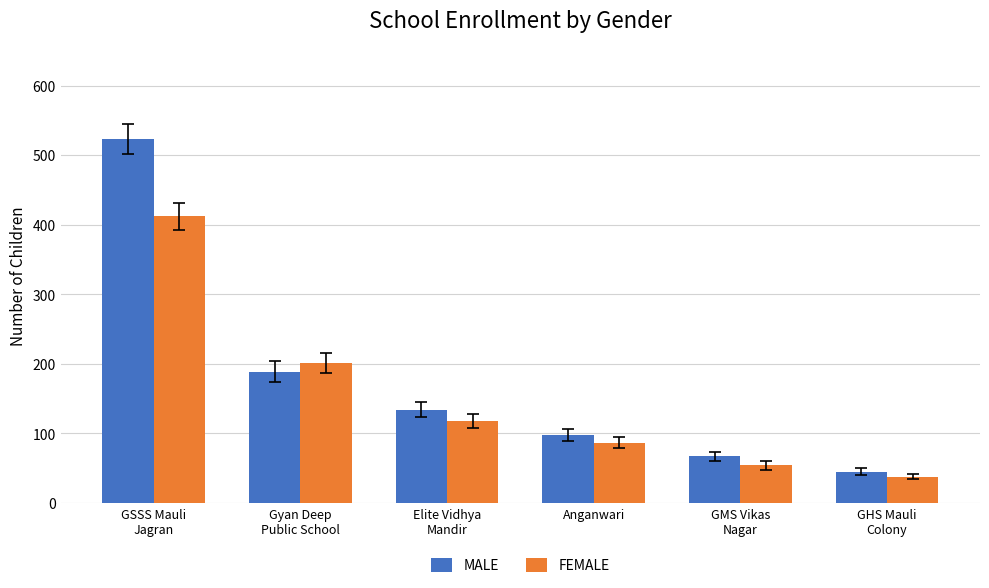

Where does the FEMALE series first go above 118?

GSSS Mauli
Jagran